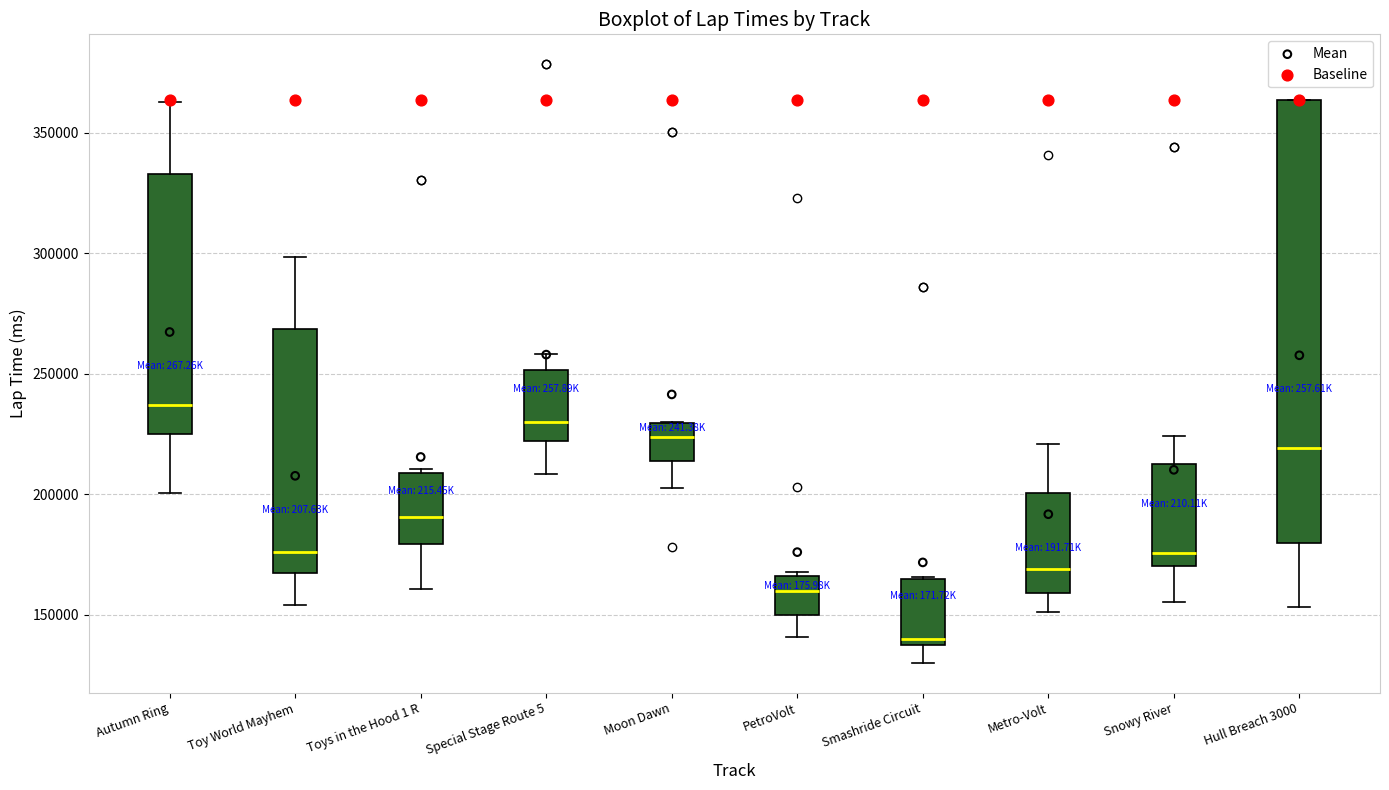

Reading left to right, read every box against the y-axis: the position of its median line, the range the box covers, and the ends of its whiskers. The values are not printed on the chart, so give them approximately, as read against the axis.

Autumn Ring: median 235000, box 225000 to 335000, whiskers 200000 to 365000
Toy World Mayhem: median 175000, box 165000 to 270000, whiskers 155000 to 300000
Toys in the Hood 1 R: median 190000, box 180000 to 210000, whiskers 160000 to 210000 (just above the box's upper edge)
Special Stage Route 5: median 230000, box 220000 to 250000, whiskers 210000 to 260000
Moon Dawn: median 225000, box 215000 to 230000, whiskers 205000 to 230000
PetroVolt: median 160000, box 150000 to 165000, whiskers 140000 to 170000
Smashride Circuit: median 140000, box 135000 to 165000, whiskers 130000 to 165000
Metro-Volt: median 170000, box 160000 to 200000, whiskers 150000 to 220000
Snowy River: median 175000, box 170000 to 210000, whiskers 155000 to 225000
Hull Breach 3000: median 220000, box 180000 to 365000, whiskers 155000 to 365000